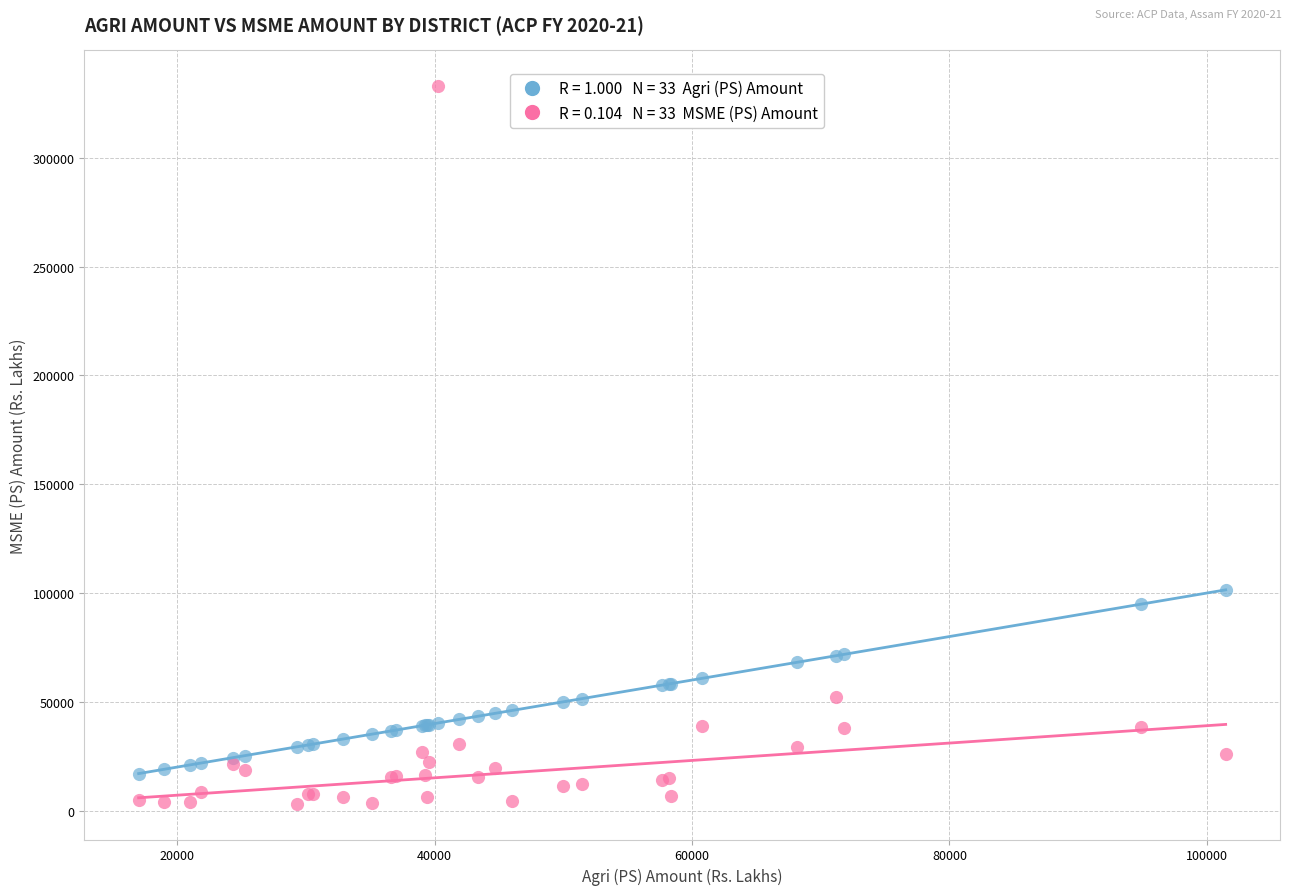

Across all series, what Y value is closest to 168099?

101461.8